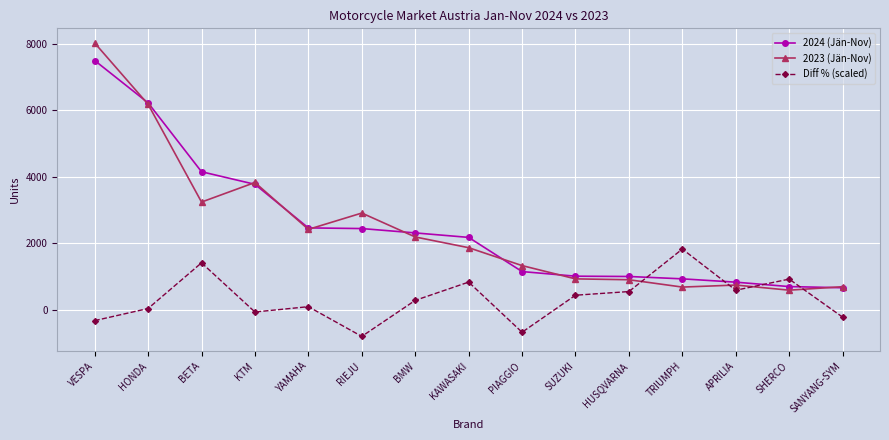

Which series changed the most between YAMAHA and KAWASAKI?

Diff % (scaled)